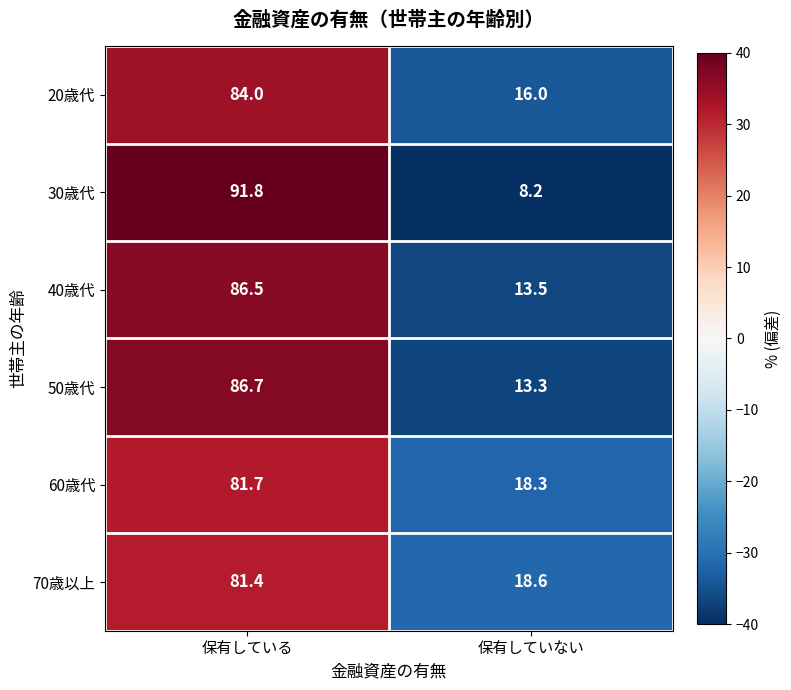

What is the spread (max minus min) of values at 保有している?

10.4